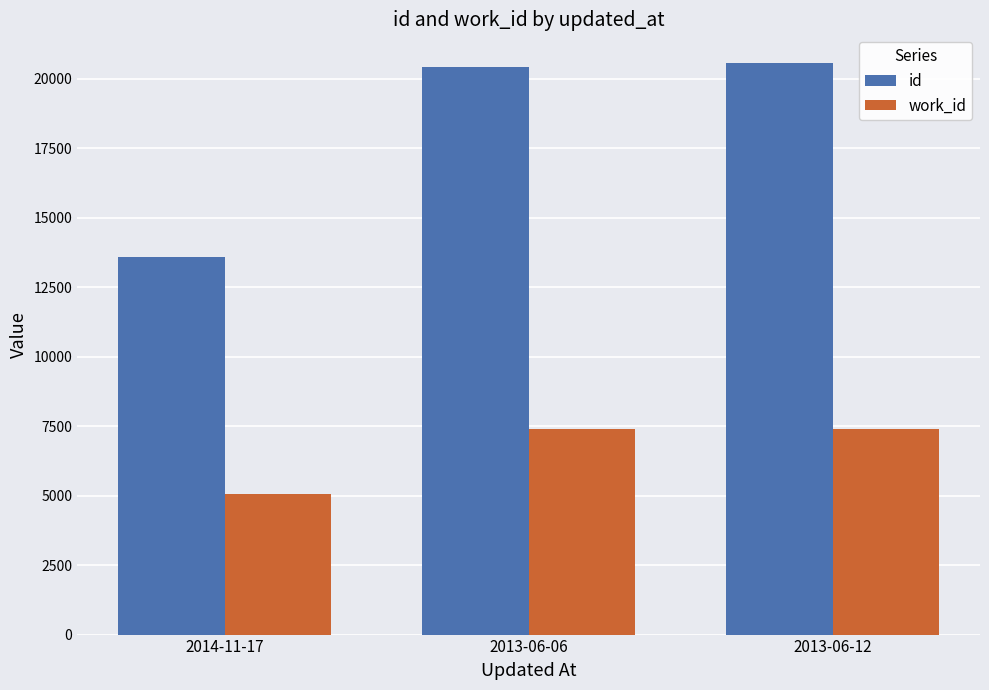

How many bars are there in each group?

2